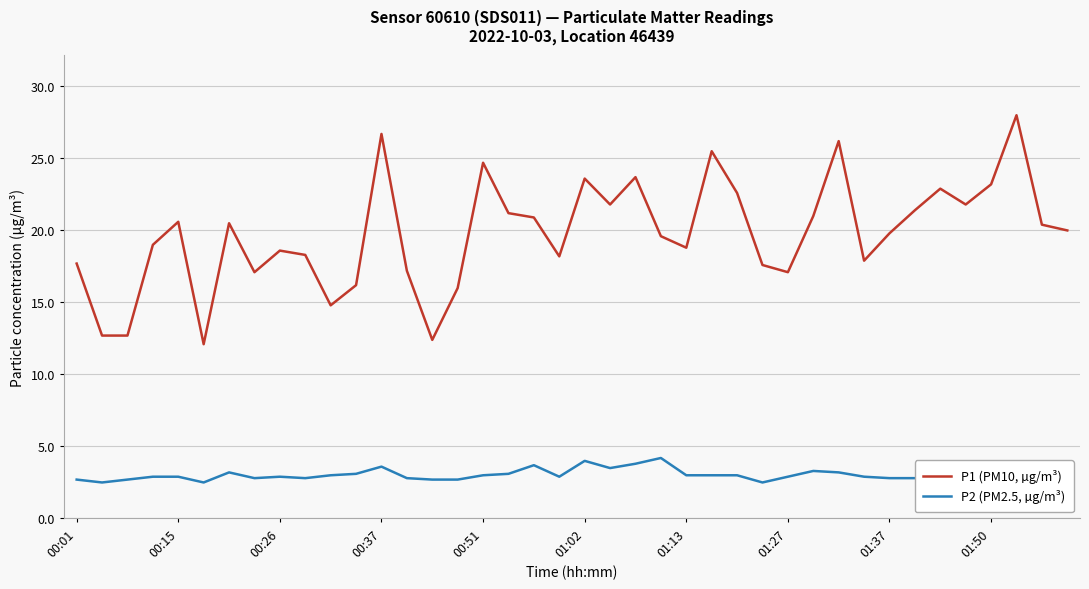

Rank the series by their average value, from lowest to highest.

P2 (PM2.5, µg/m³), P1 (PM10, µg/m³)